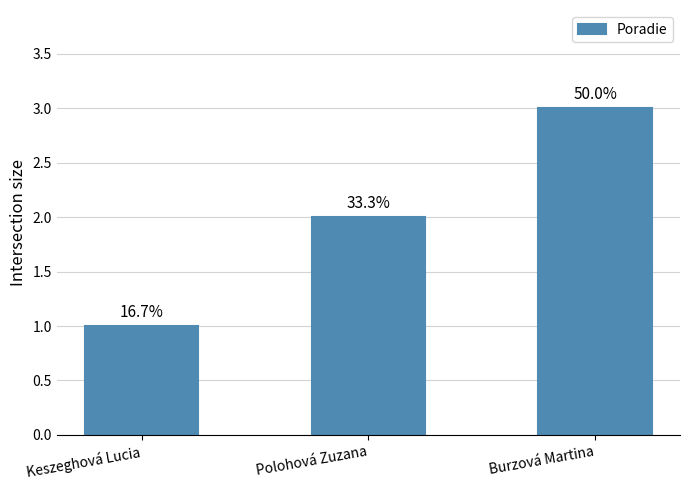

What is the minimum value shown in the chart?

1